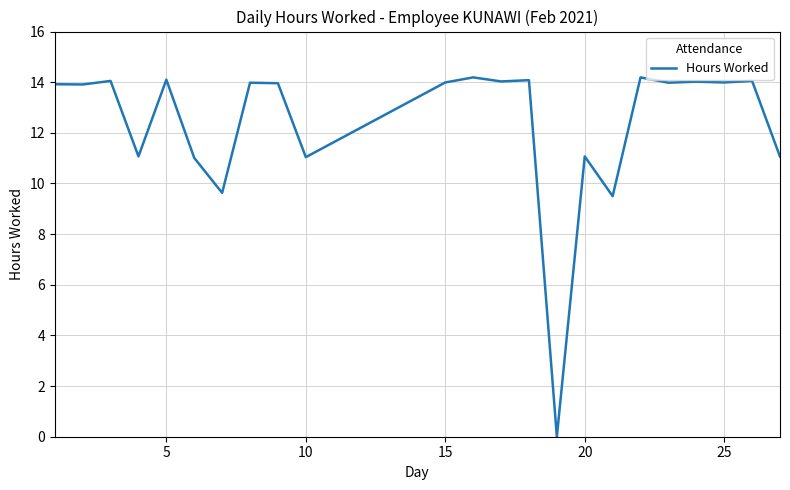

What is the greatest value displayed?

14.2